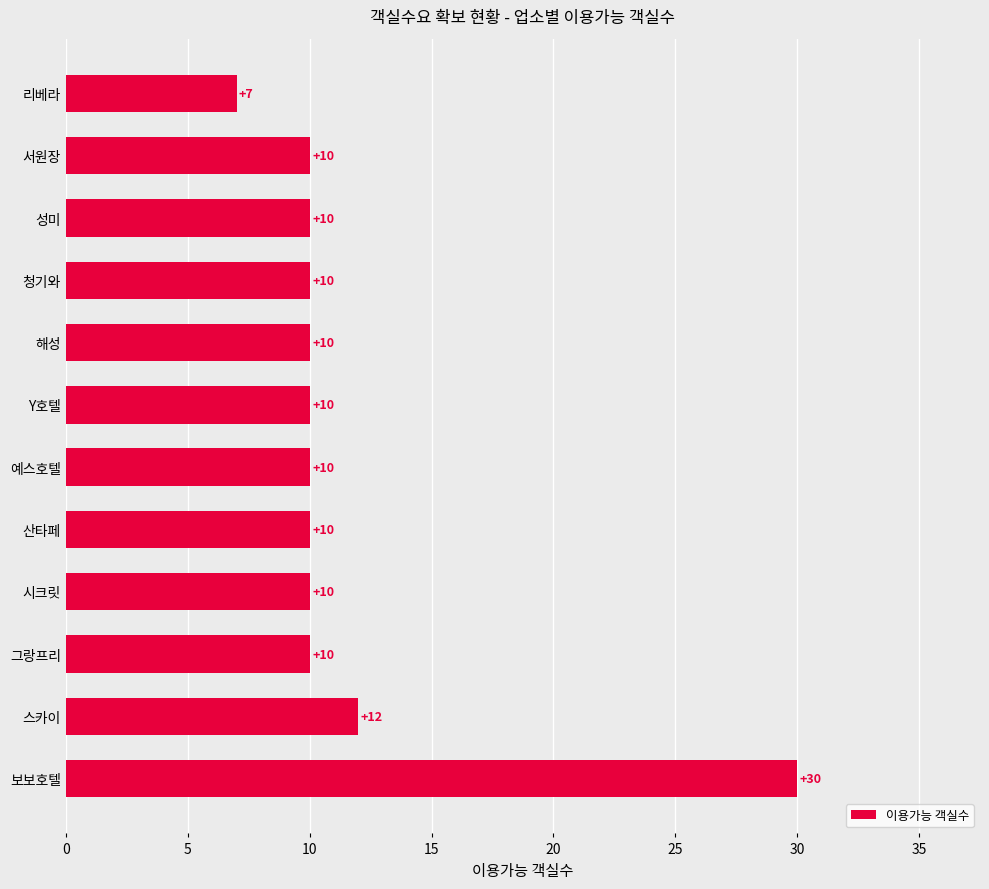

What is the maximum value shown in the chart?

30